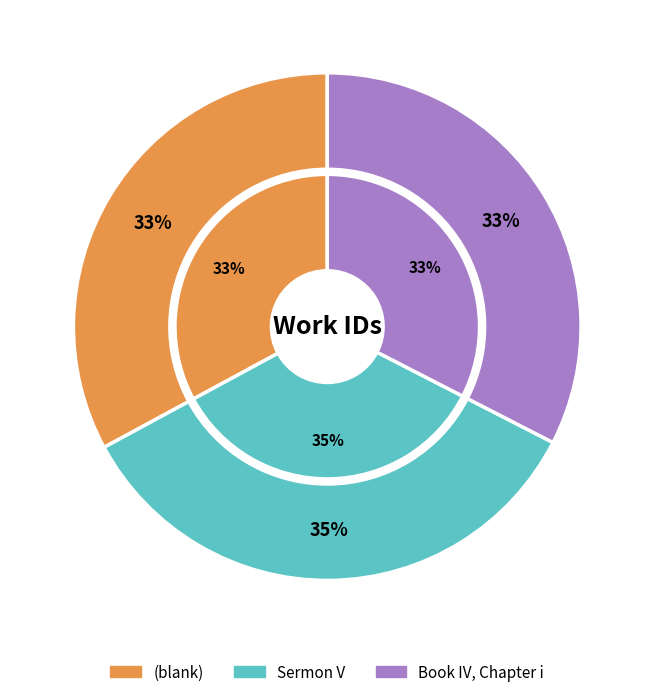

Is (blank) the majority of the pie?

No